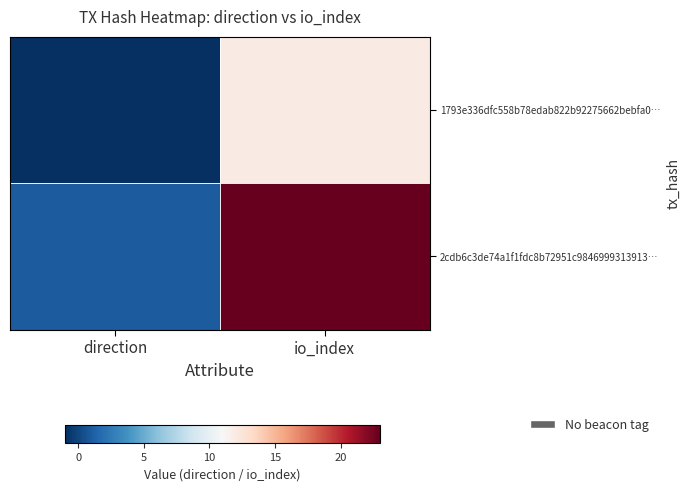

Rank the series by their maximum value, from highest to lowest.

2cdb6c3de74a1f1fdc8b72951c9846999313913…, 1793e336dfc558b78edab822b92275662bebfa0…